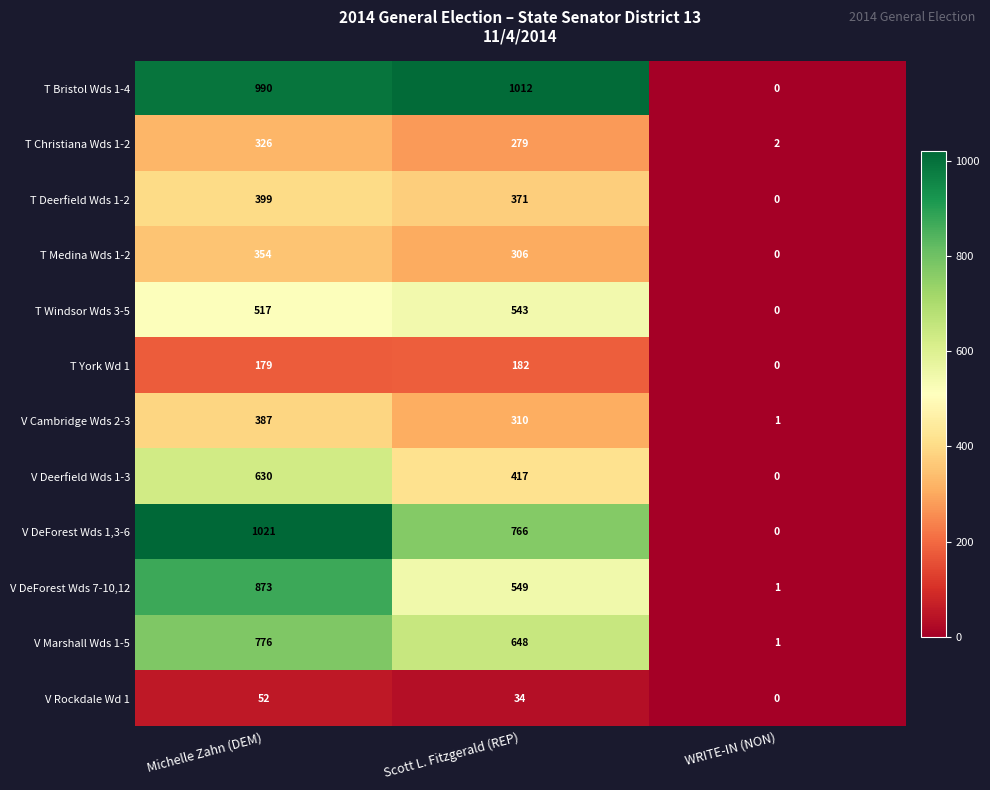

Which series changed the most between Michelle Zahn (DEM) and Scott L. Fitzgerald (REP)?

V DeForest Wds 7-10,12